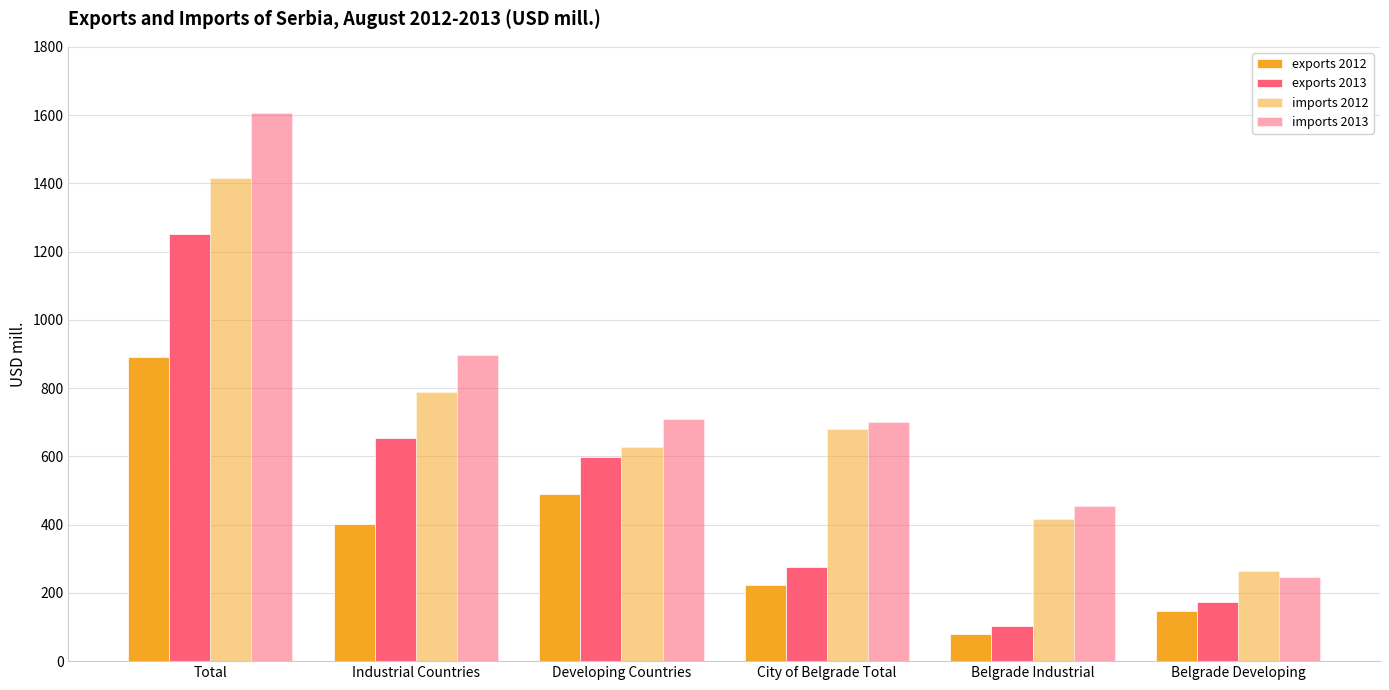

How many categories are shown in the chart?

6